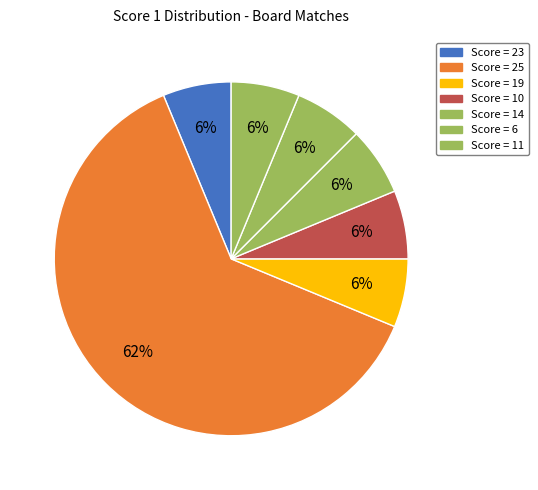

Count the number of slices in the pie.

7